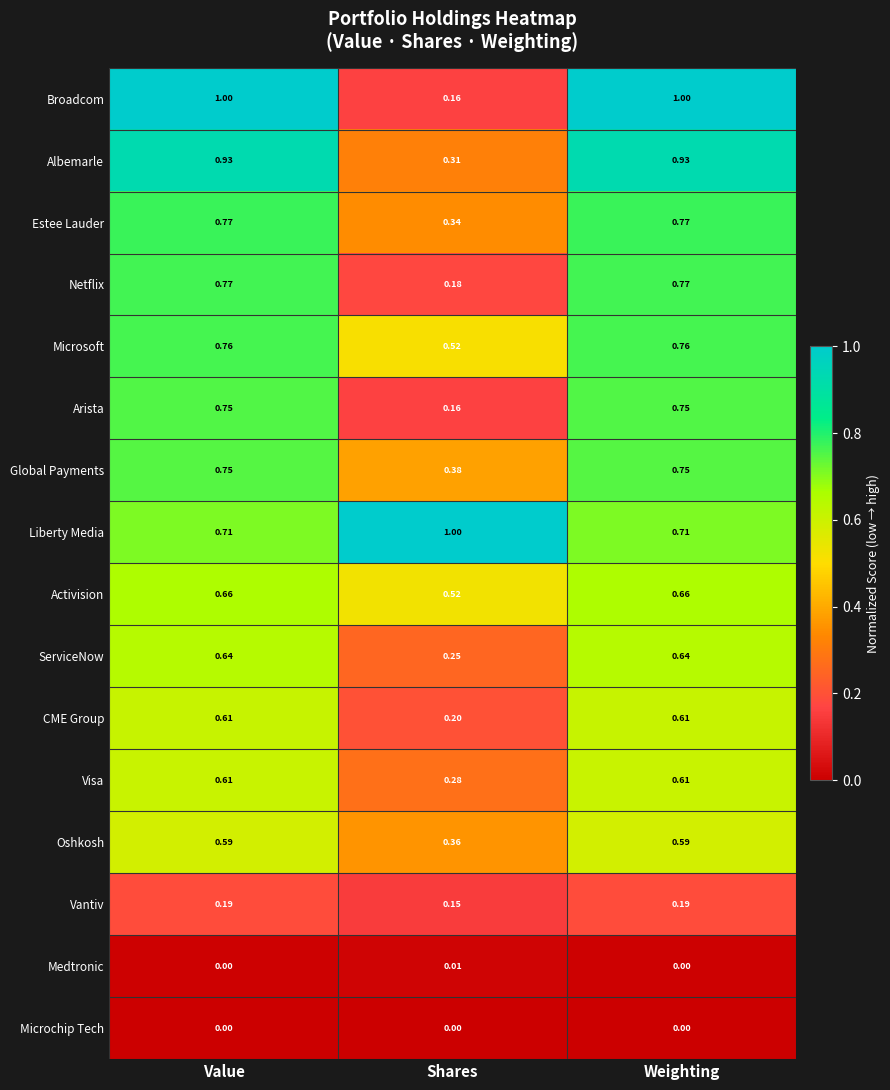

Which series has the largest total across all categories?

Liberty Media